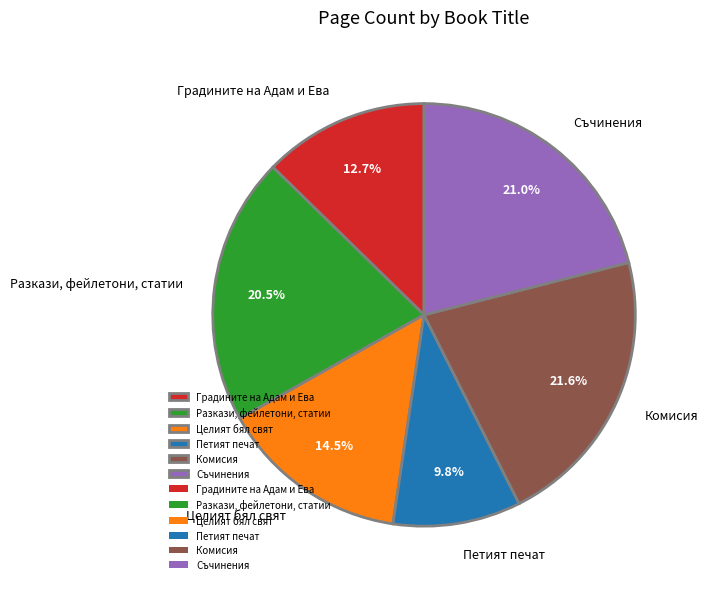

Which slice is the smallest?

Петият печат